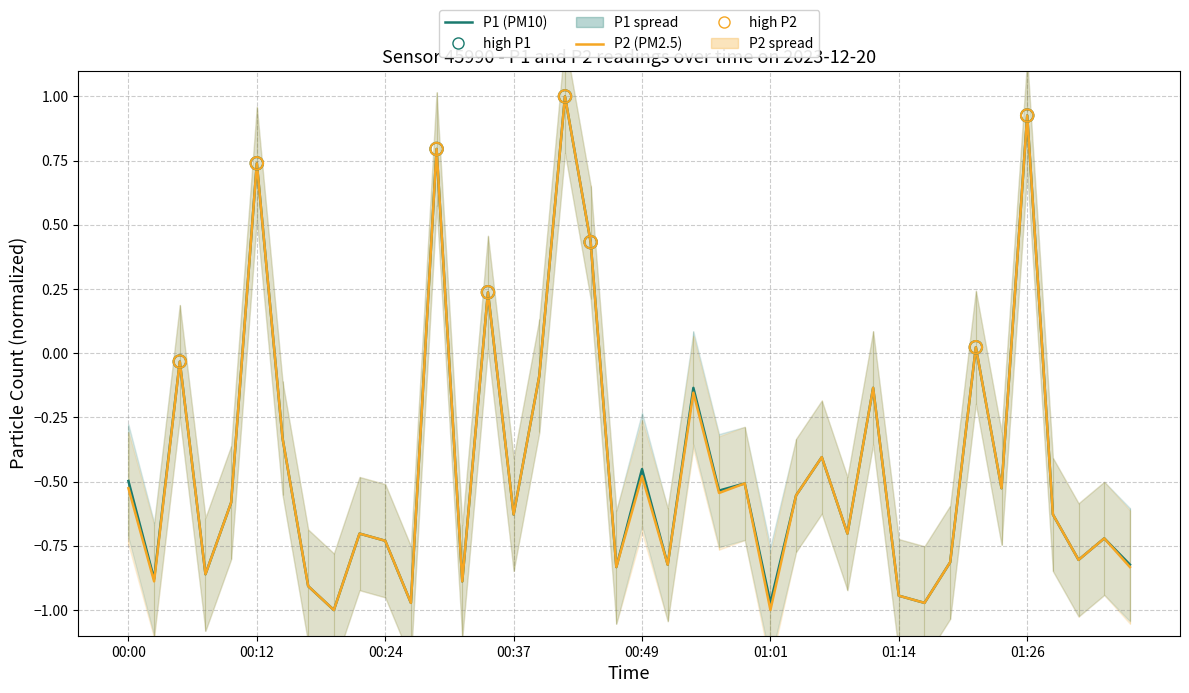

Which series has the largest total across all categories?

P1 (PM10)